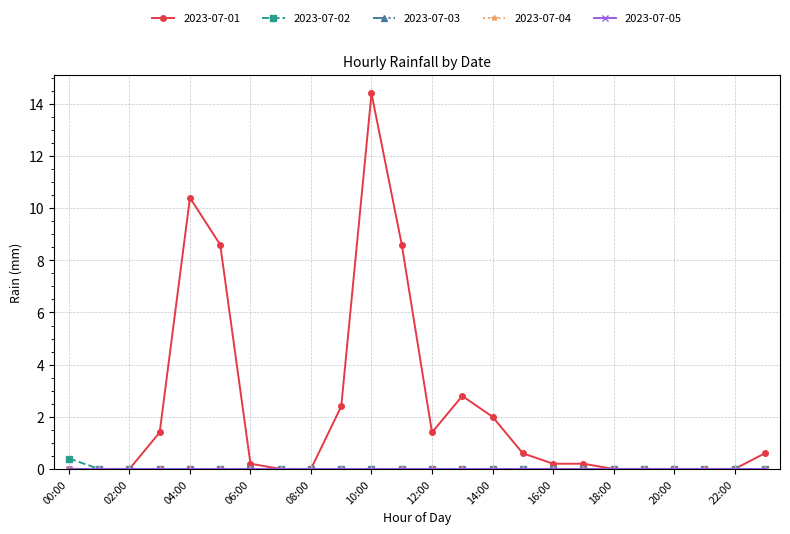

Does the chart have visible grid lines?

Yes